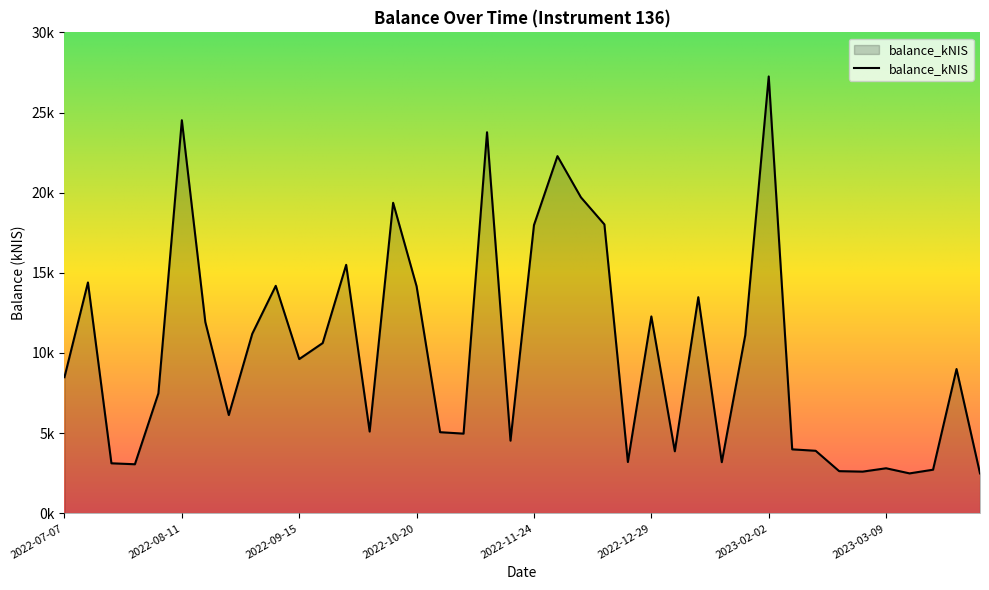

Is this an area chart (filled region under the line)?

Yes